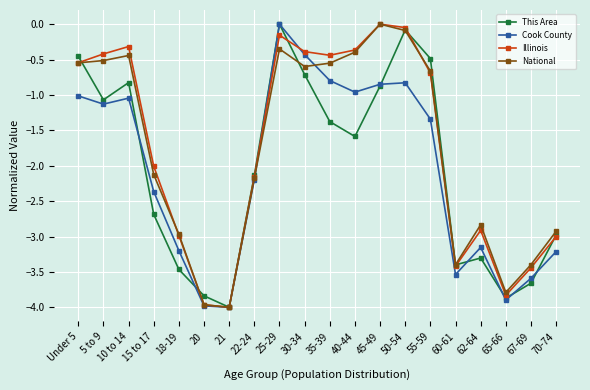

What is the spread (max minus min) of values at 62-64?

0.5